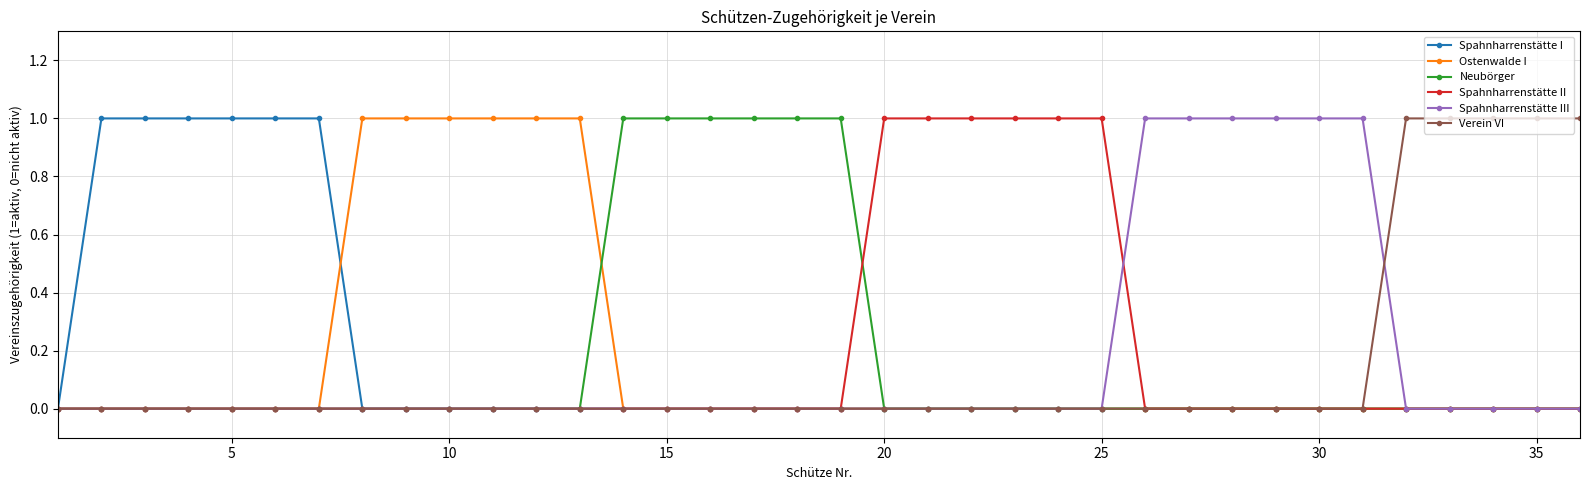

At how many categories does at least one series exceed 0?

35